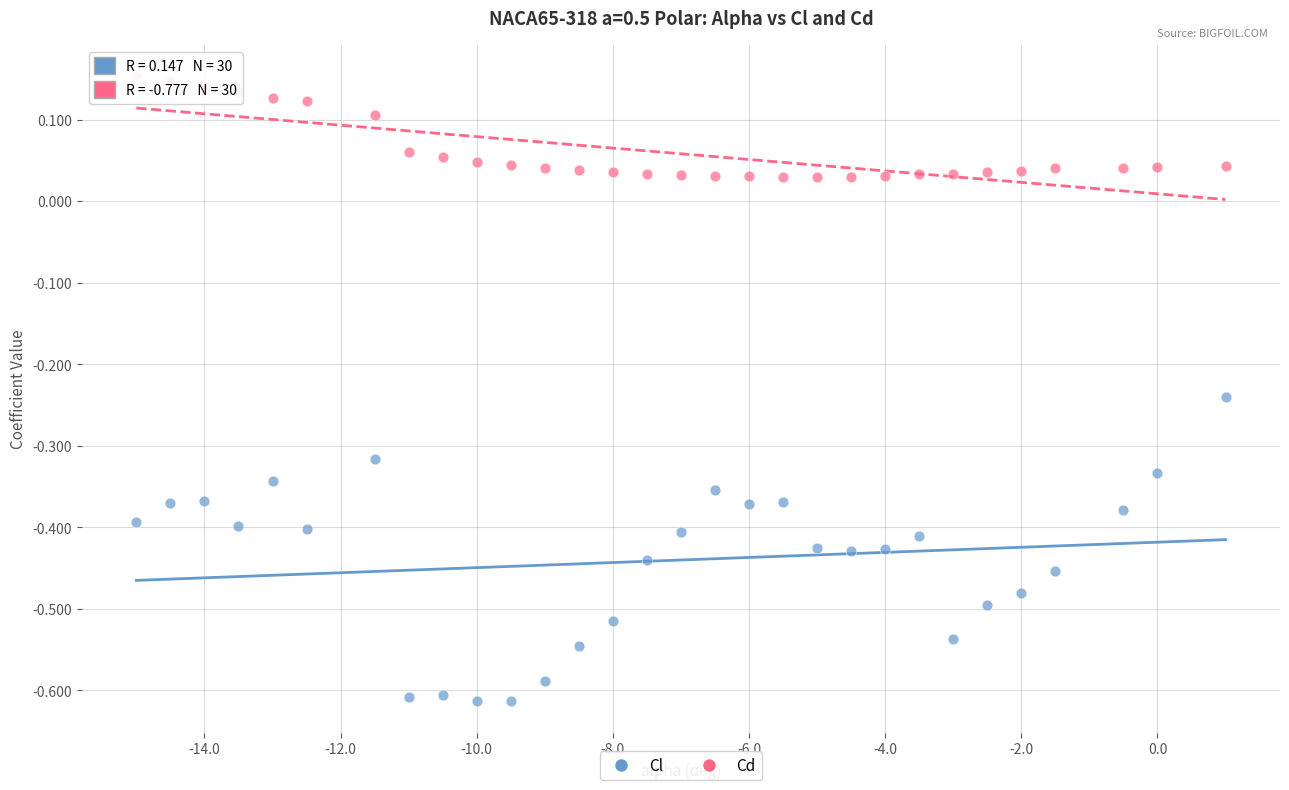

Which series has the widest spread of Y values?

Cl